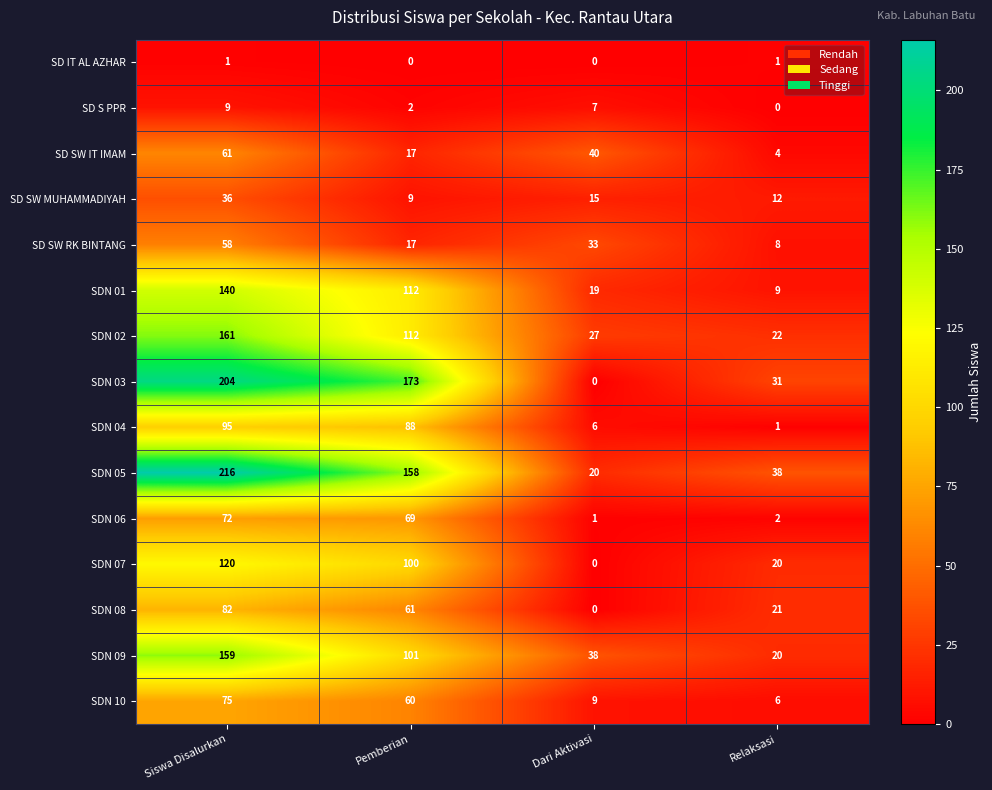

What is the greatest value displayed?

216